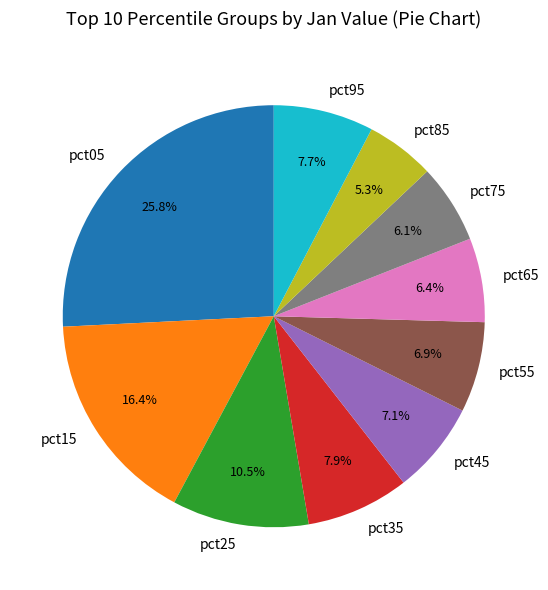

What is the largest slice in the pie chart?

pct05